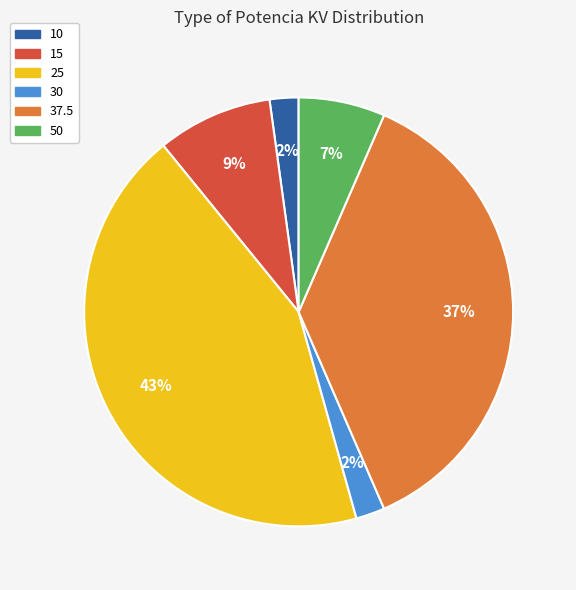

Combined, do 50 and 15 account for over 50%?

No